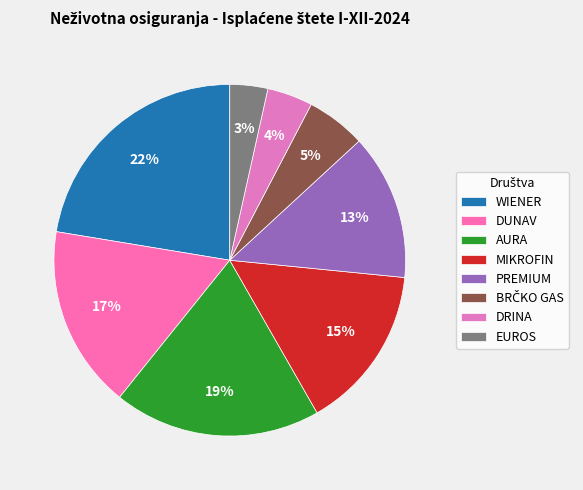

To the nearest percent, what portion does DRINA represent?

4%